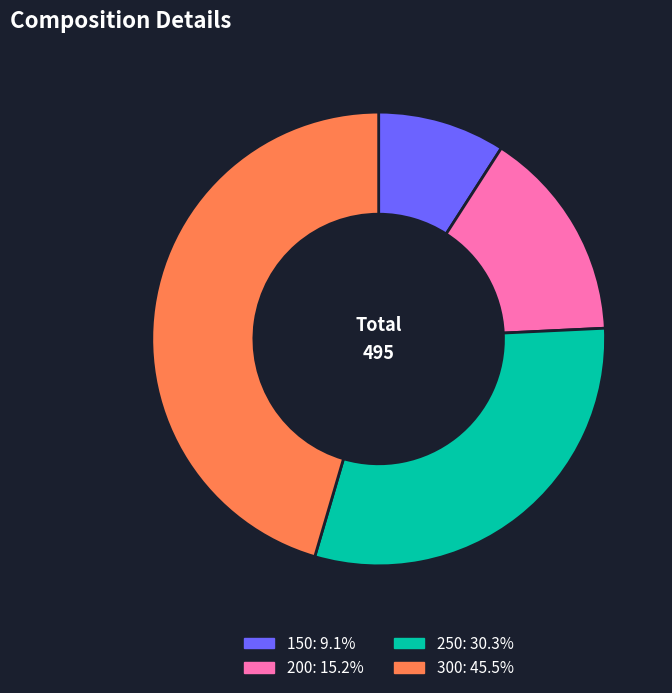

Approximately how many times larger is the value at 150 compared to 200?

0.6